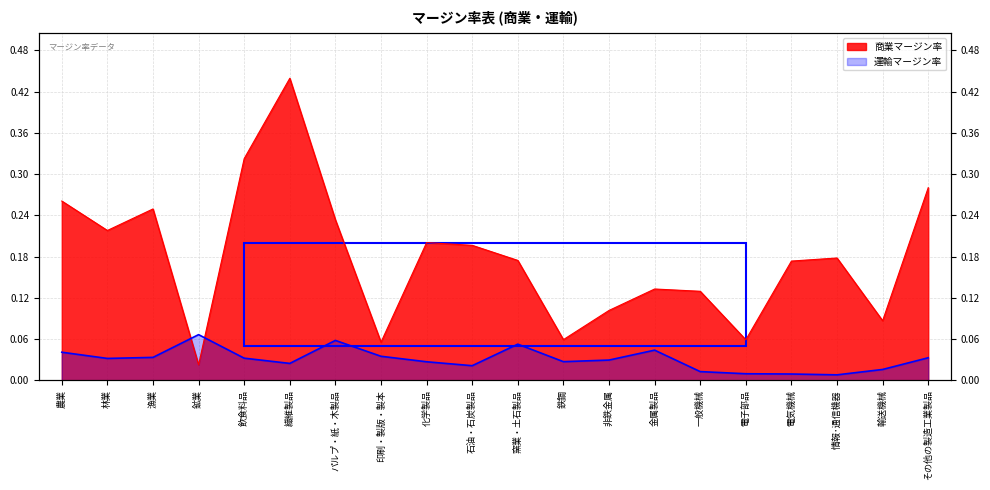

What is the difference between the maximum and minimum values in the 商業マージン率 series?

0.4